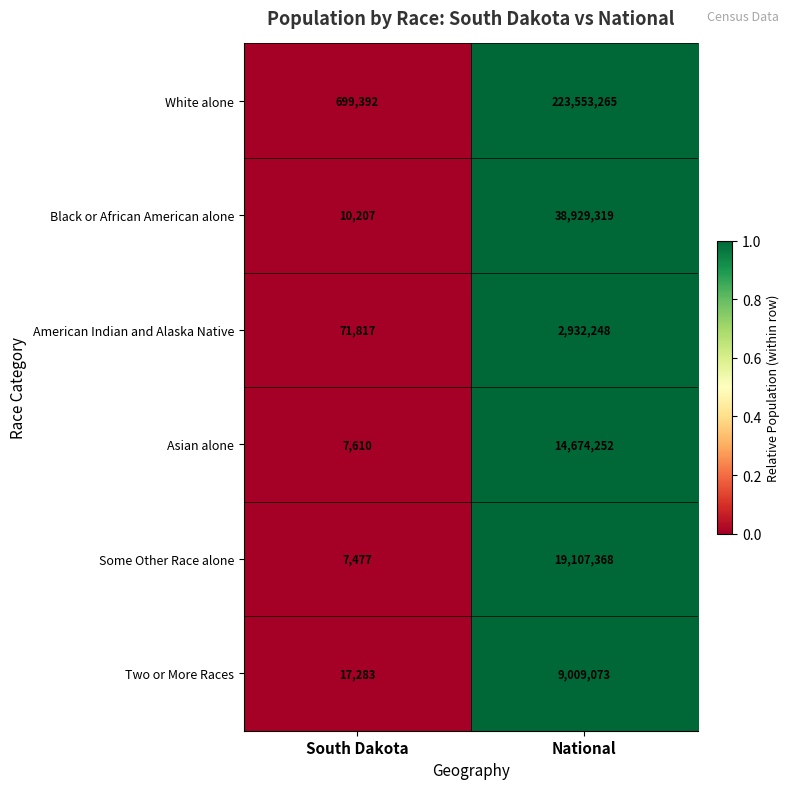

How many categories are shown in the chart?

2